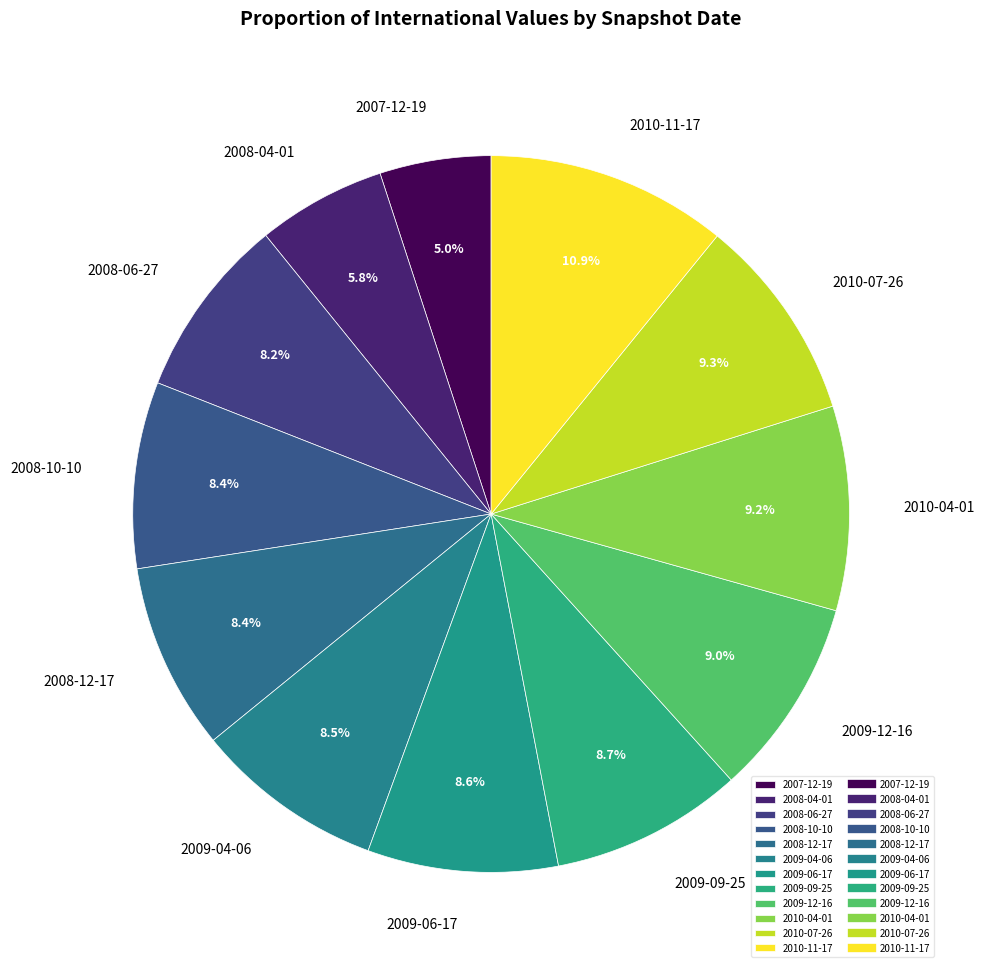

To the nearest percent, what portion does 2009-12-16 represent?

9%